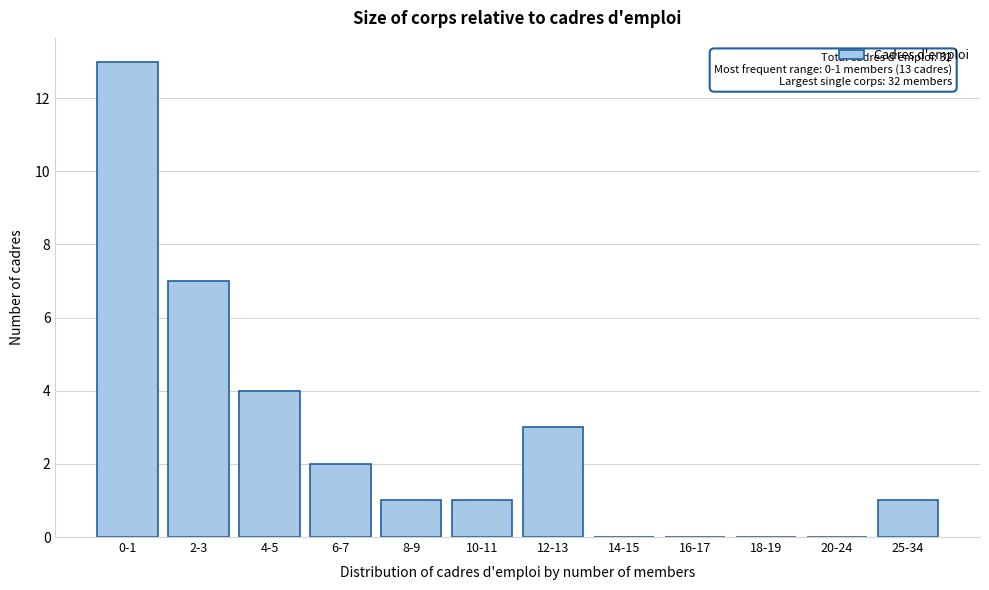

Reading right to left, extract all data points from this chart.

25-34=1	20-24=0	18-19=0	16-17=0	14-15=0	12-13=3	10-11=1	8-9=1	6-7=2	4-5=4	2-3=7	0-1=13